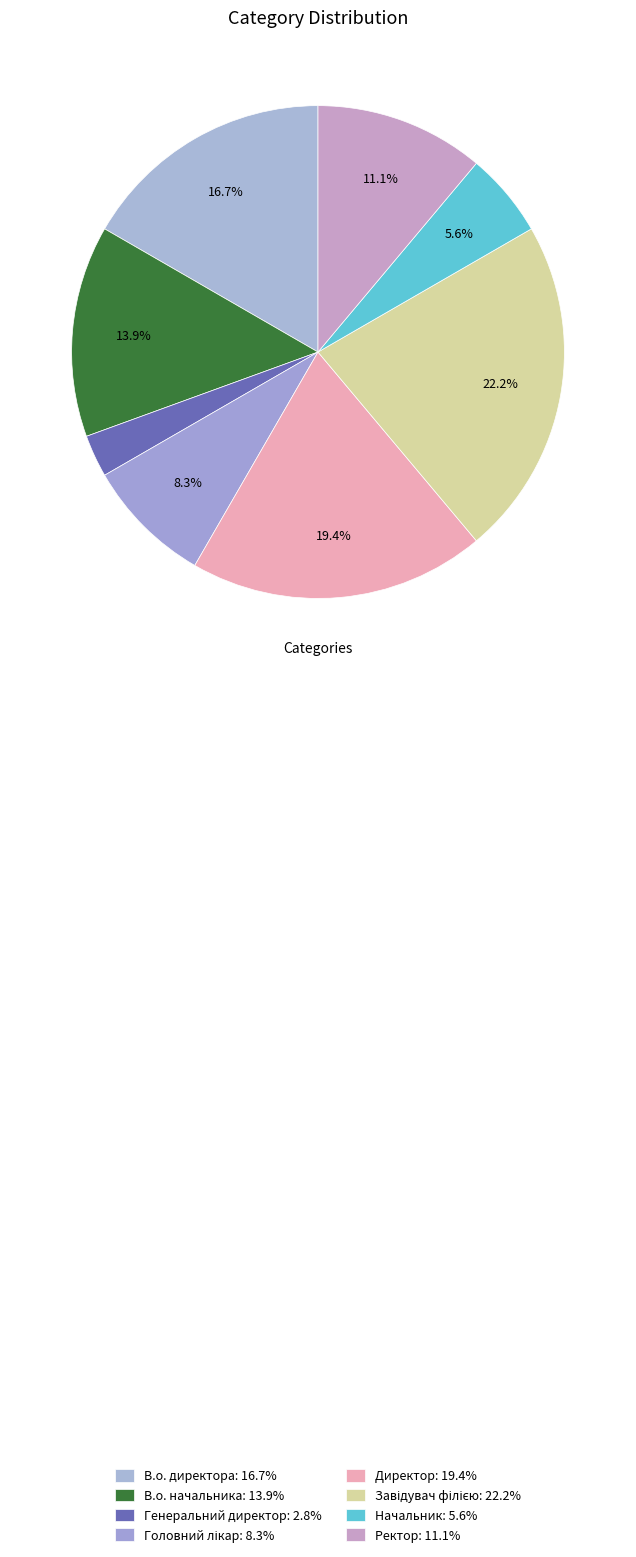

Do Ректор and Начальник together represent more than half of the pie?

No